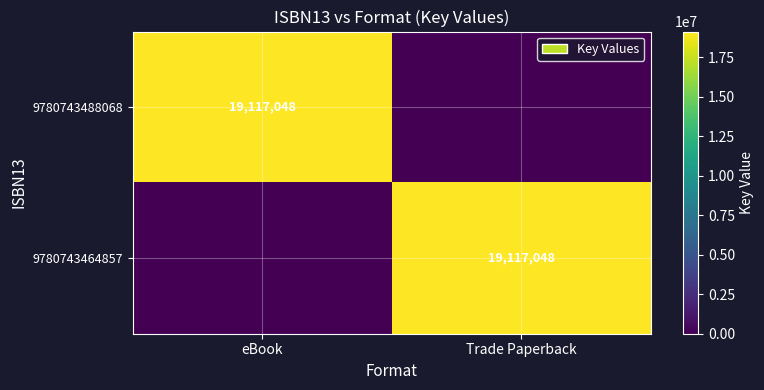

The value of 9780743464857 at Trade Paperback is 19117048. True or false?

True